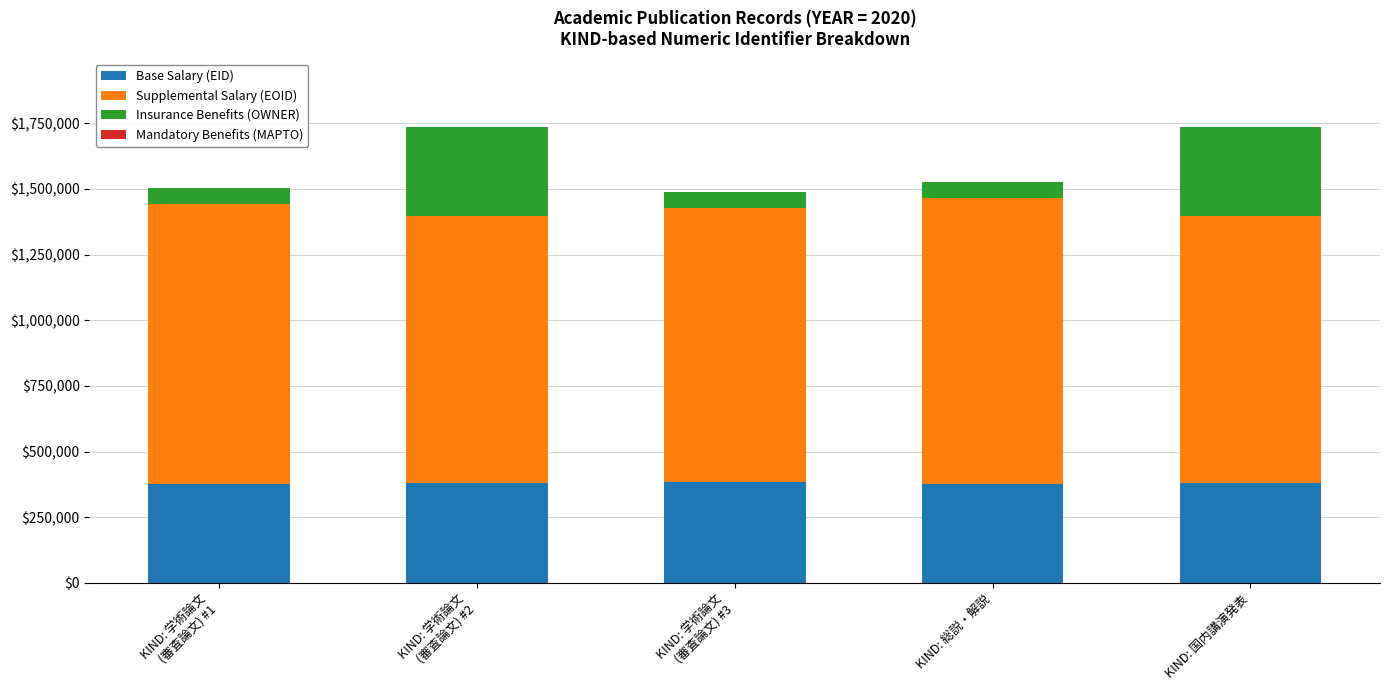

List the series in order of their peak value, lowest first.

Mandatory Benefits (MAPTO), Insurance Benefits (OWNER), Base Salary (EID), Supplemental Salary (EOID)